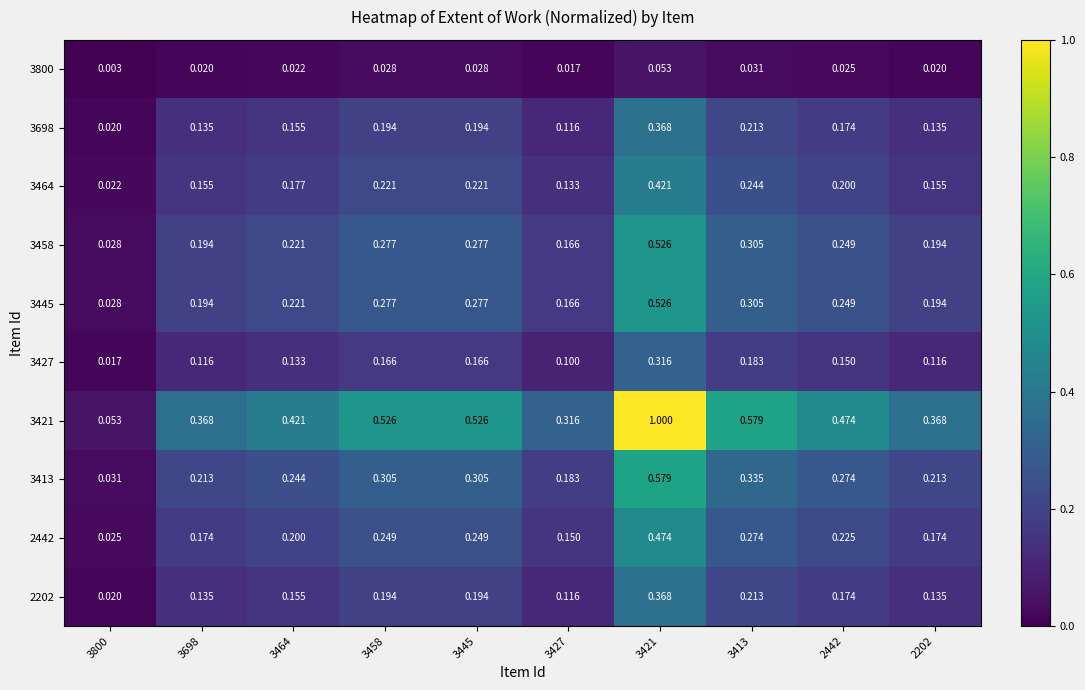

Is the value of 3427 at 3698 greater than the value of 3458 at 3427?

No